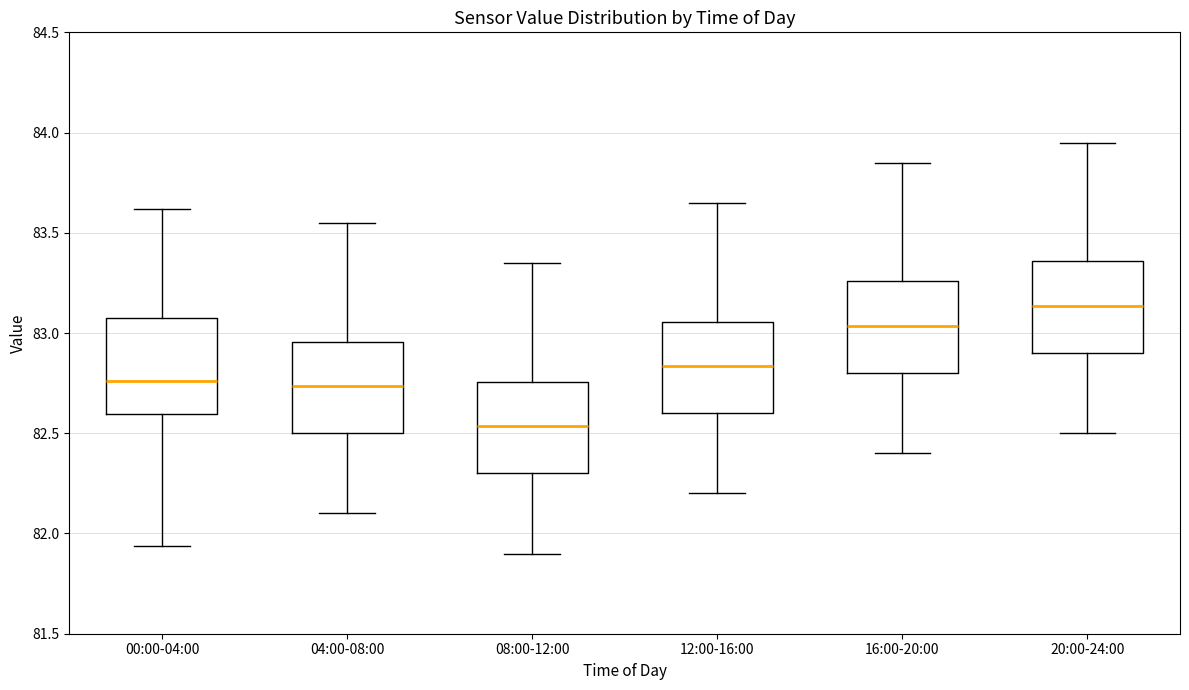

Which box has the highest median line?

20:00-24:00